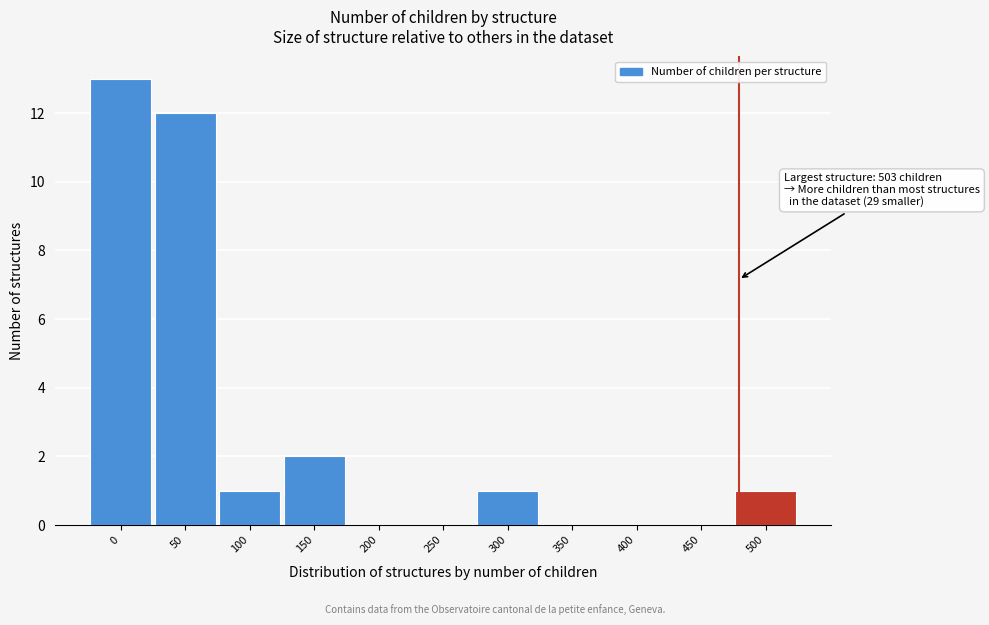

Reading right to left, transcribe all the data shown in this chart.

500=1	450=0	400=0	350=0	300=1	250=0	200=0	150=2	100=1	50=12	0=13